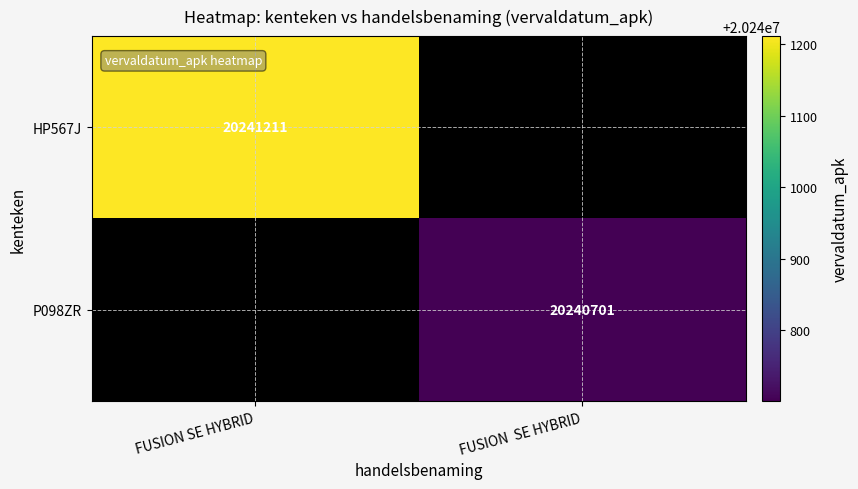

True or false: HP567J has a value of 20241211 at FUSION SE HYBRID.

True